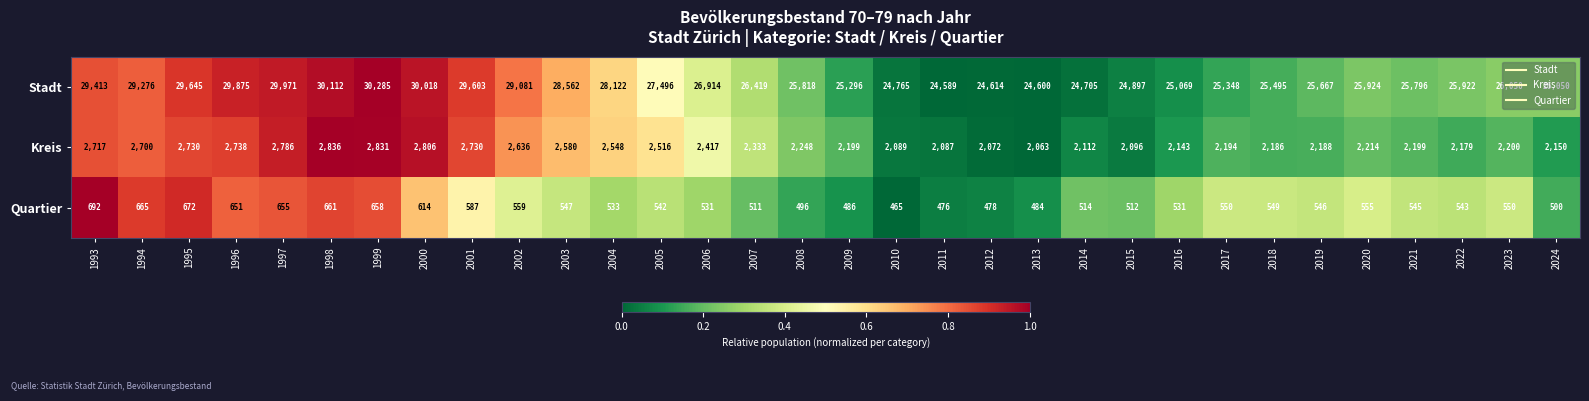

What is the difference between the maximum and minimum values in the Quartier series?

227